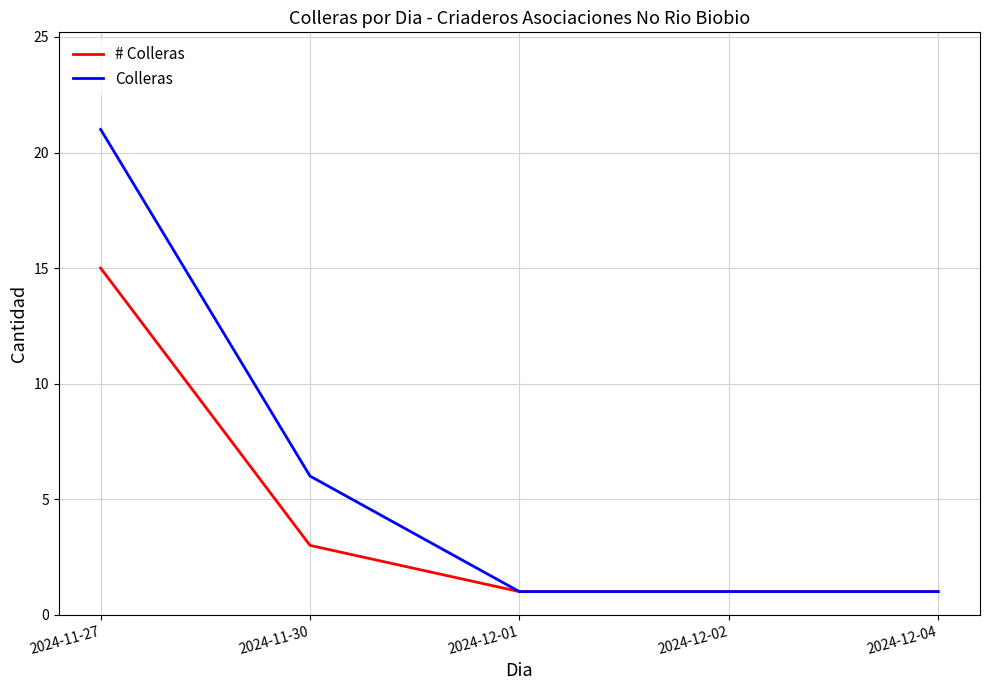

Which series has the largest range (max minus min)?

Colleras